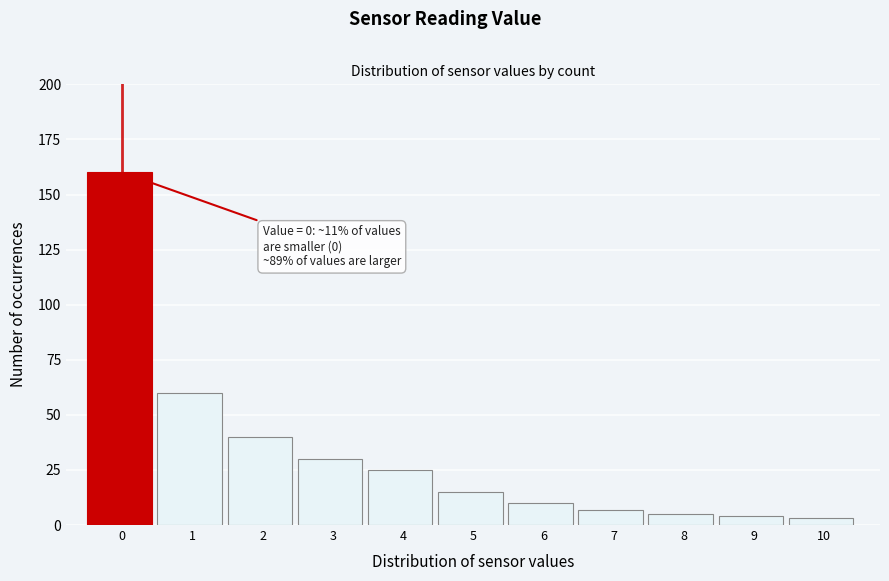

Reading right to left, what are all the values shown in this chart?

10=3	9=4	8=5	7=7	6=10	5=15	4=25	3=30	2=40	1=60	0=160